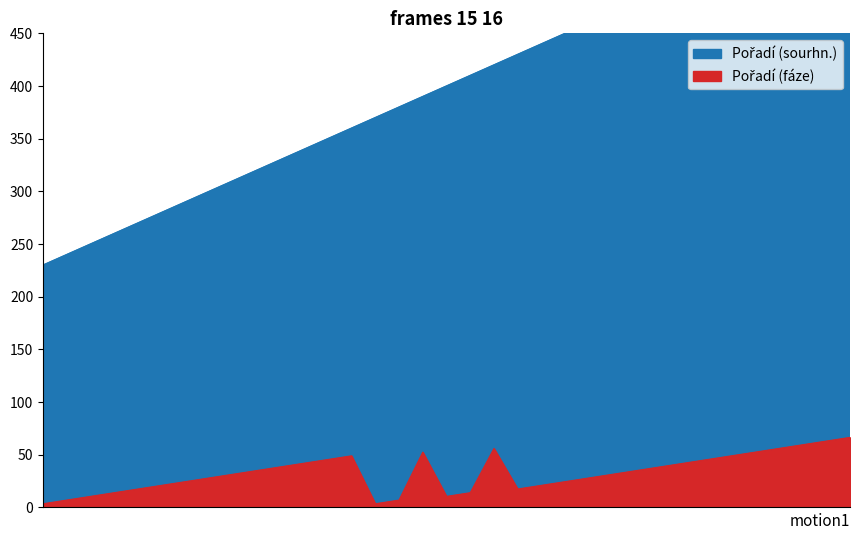

How many categories are shown in the chart?

35